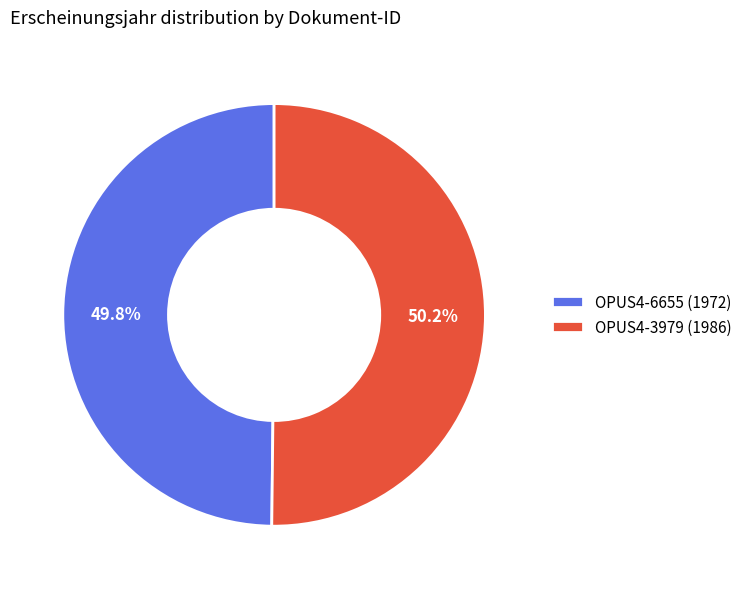

What percentage is the OPUS4-3979 (1986) slice, to the nearest percent?

50%